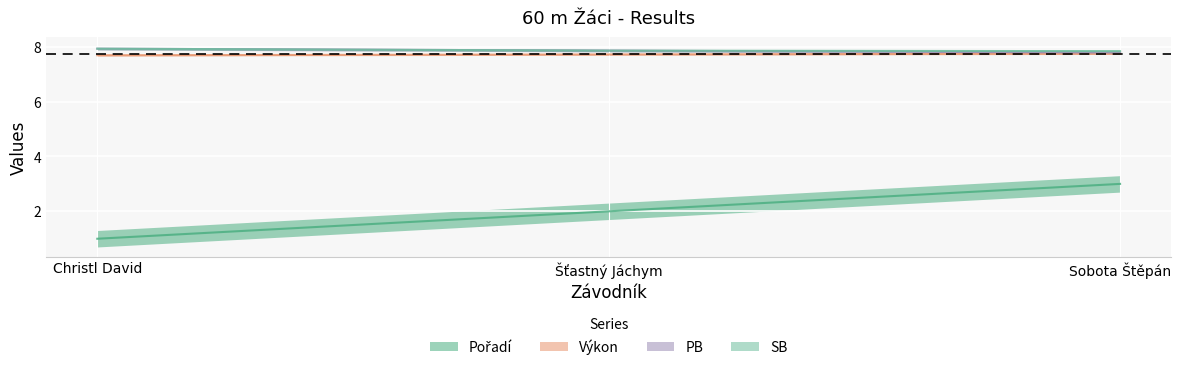

Which series has the widest spread of values?

Pořadí